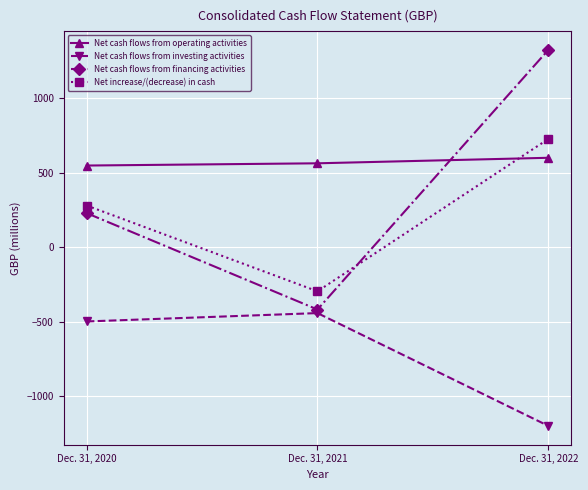

Between Dec. 31, 2020 and Dec. 31, 2022, which series saw the biggest shift?

Net cash flows from financing activities